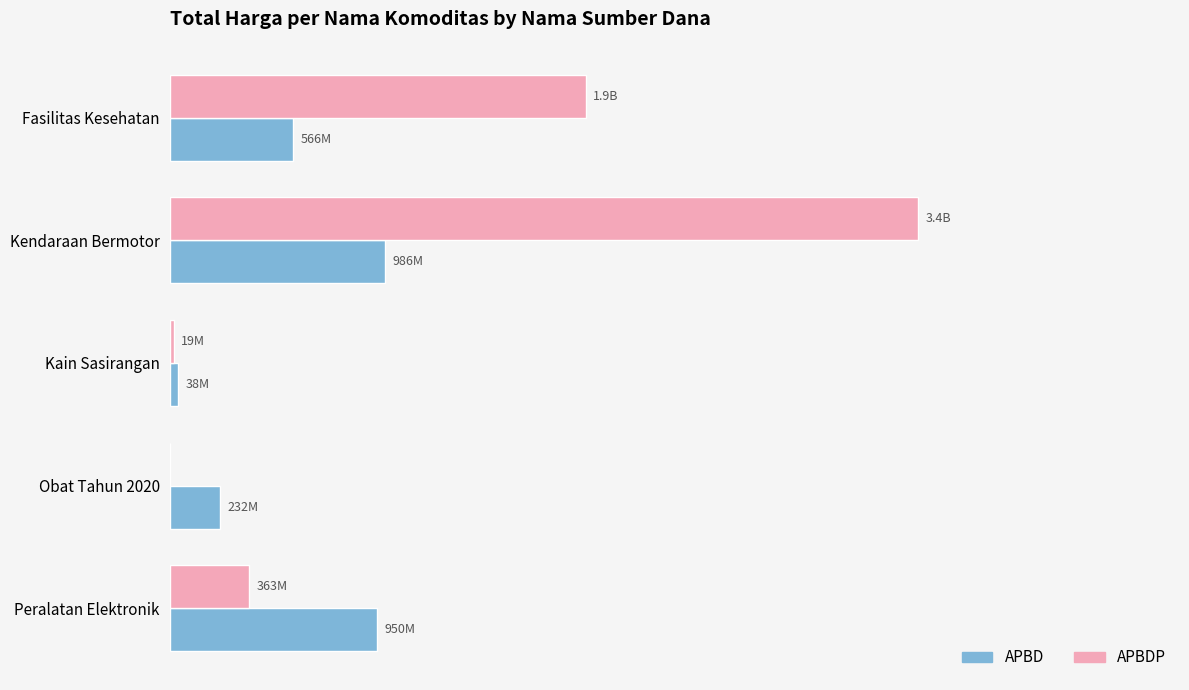

Reading right to left, extract all data points from this chart.

APBD: 949769000	232082910	38075000	986000000	566019075
APBDP: 363104800	0	19175000	3424562000	1903467940